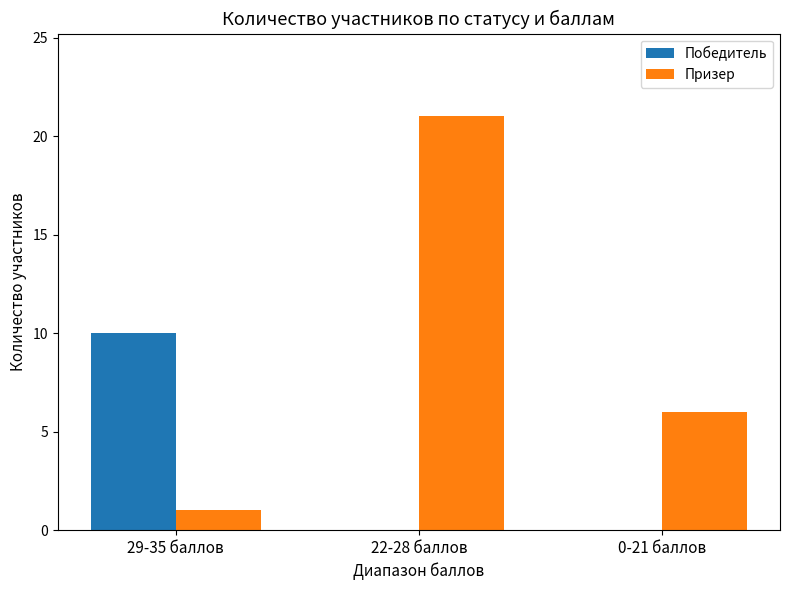

True or false: Призер has a value of 8 at 0-21 баллов.

False